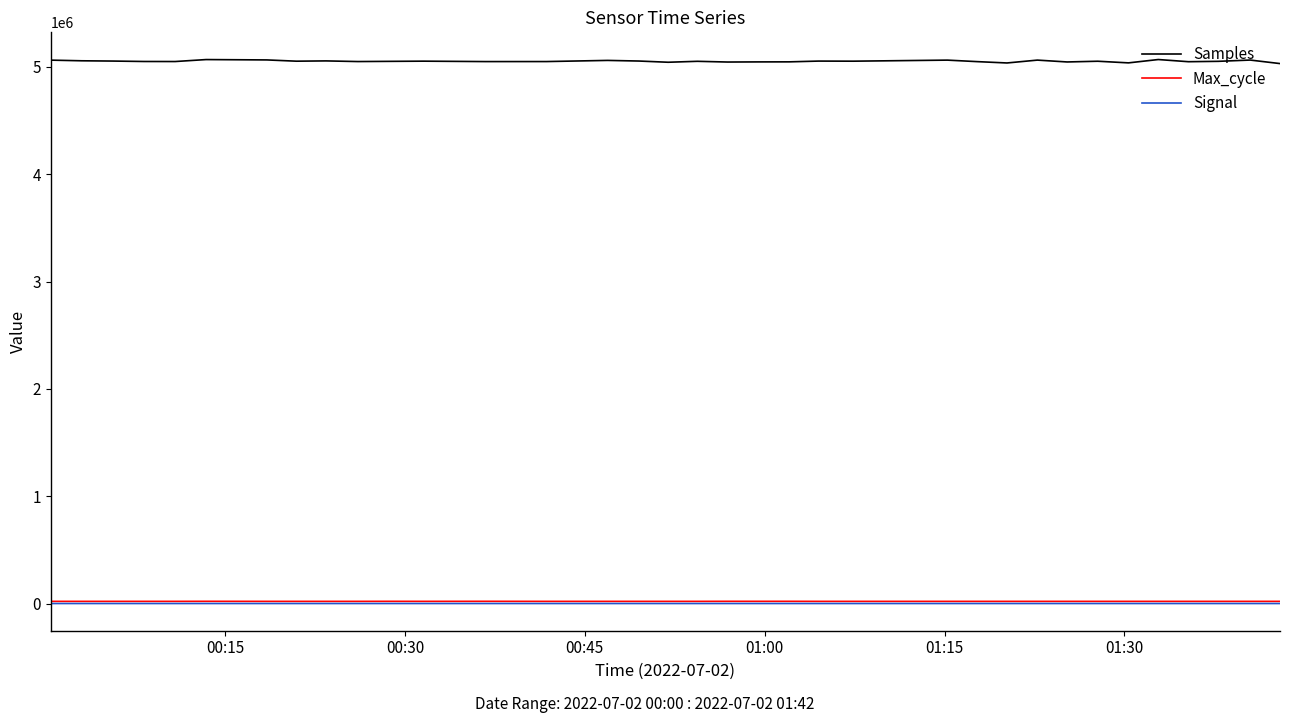

What is the maximum value shown in the chart?

5069065